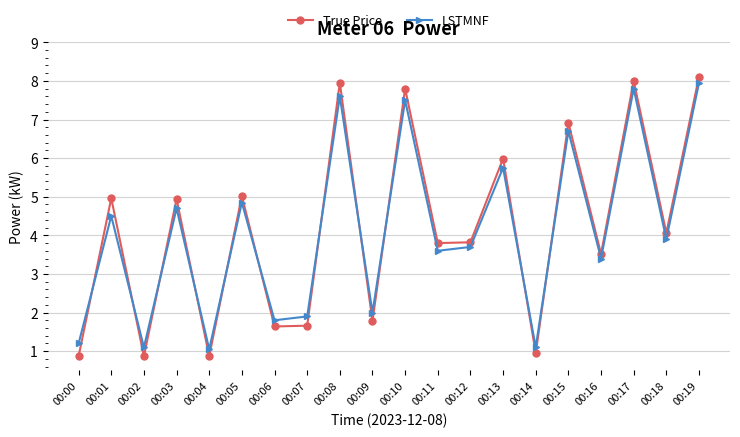

Where do LSTMNF and True Price first cross each other?

00:00 and 00:01